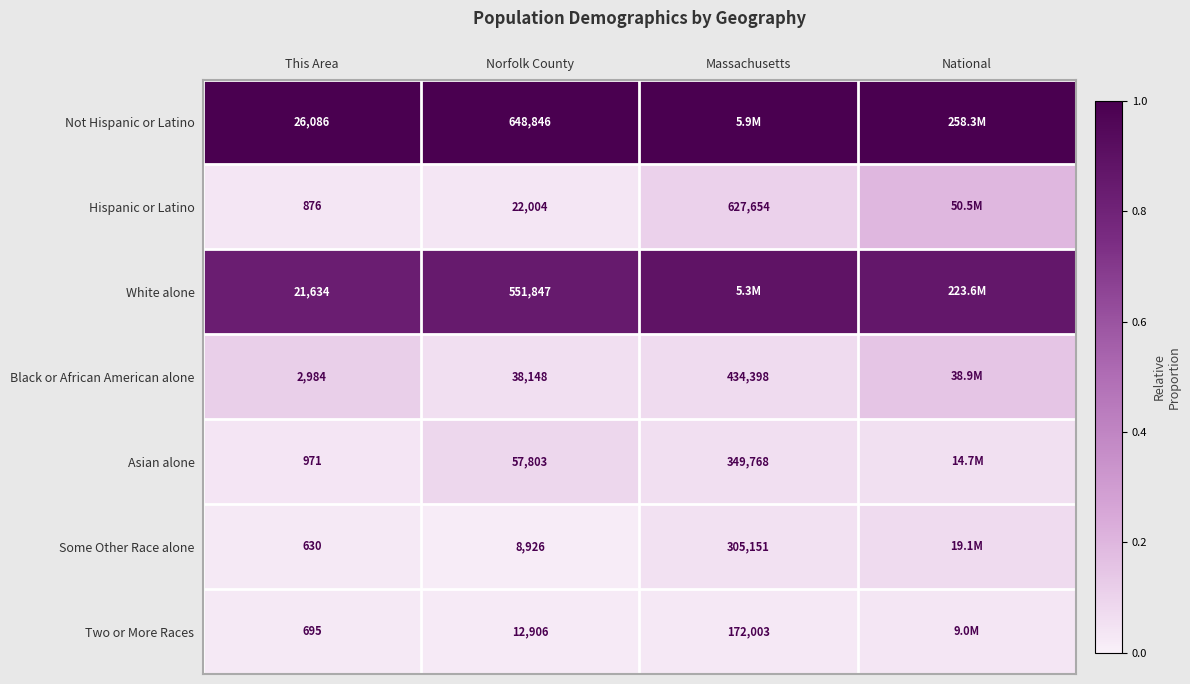

Between National and Massachusetts, which is larger?

National